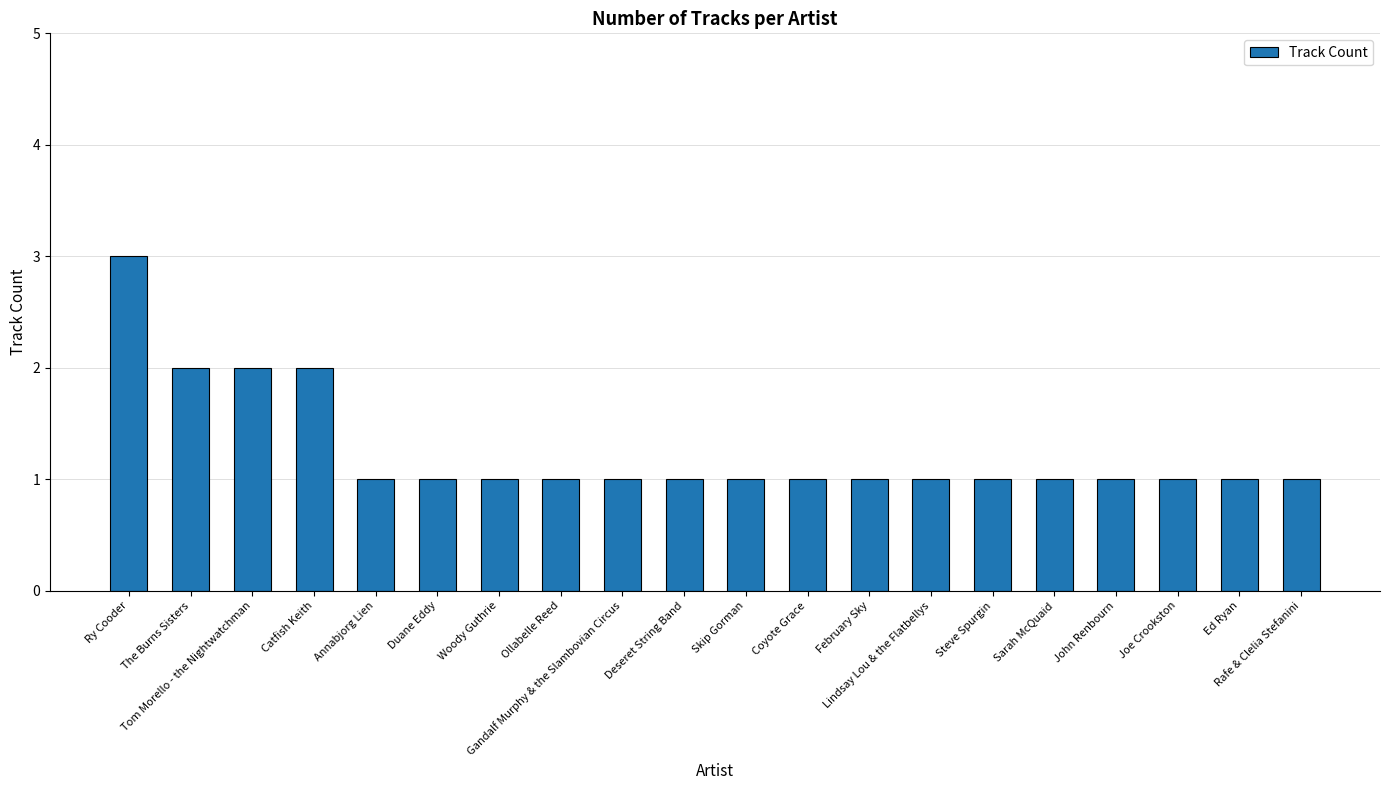

What is the difference between the values at Catfish Keith and Ry Cooder?

1